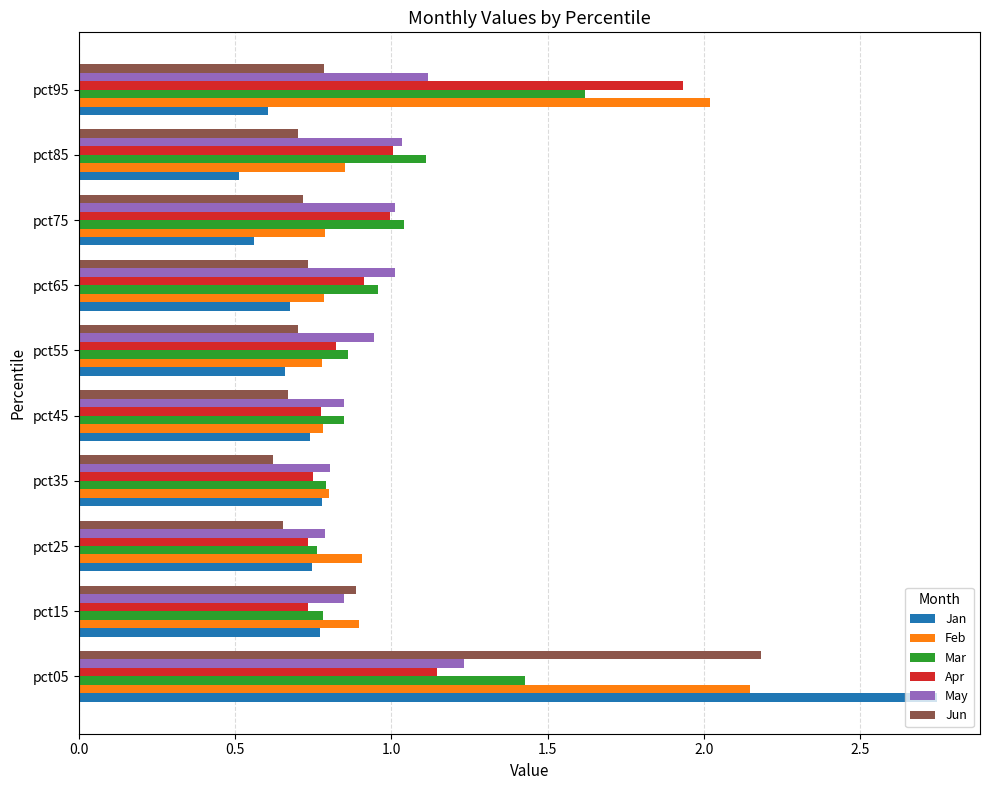

What is the sum of the Jun values at pct05 and pct15?

3.1